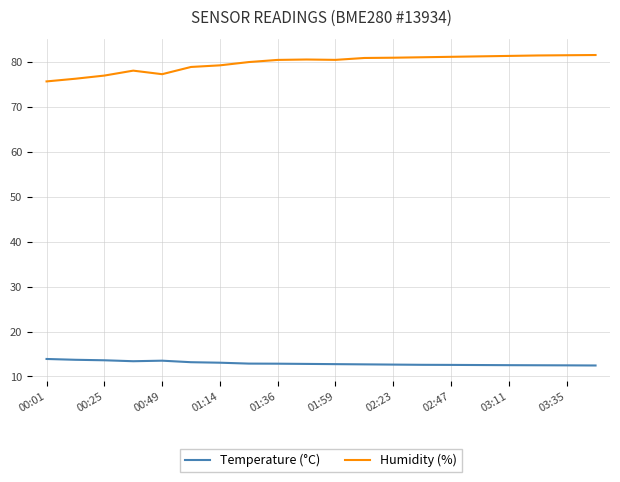

True or false: Temperature (°C) and Humidity (%) cross at least once.

False